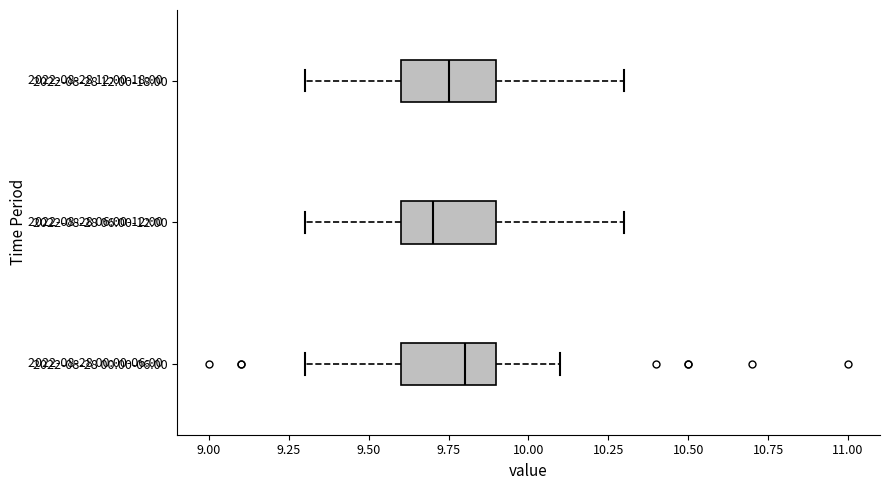

Reading bottom to top, transcribe this box plot: for each box, give where its median line is, the range the box spans, and where its two whiskers end, as read against the x-axis. The values are not printed on the chart, so give them approximately, as read against the axis.

2022-08-28 00:00-06:00: median 9.80, box 9.60 to 9.90, whiskers 9.30 to 10.10
2022-08-28 06:00-12:00: median 9.70, box 9.60 to 9.90, whiskers 9.30 to 10.30
2022-08-28 12:00-18:00: median 9.75, box 9.60 to 9.90, whiskers 9.30 to 10.30